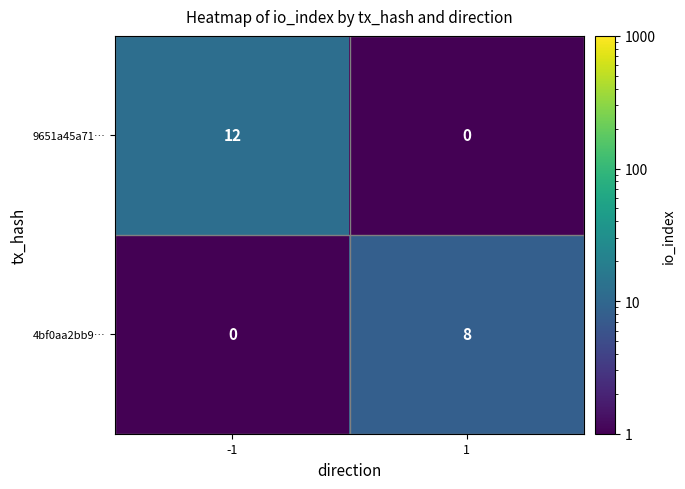

What is the maximum value shown in the chart?

12